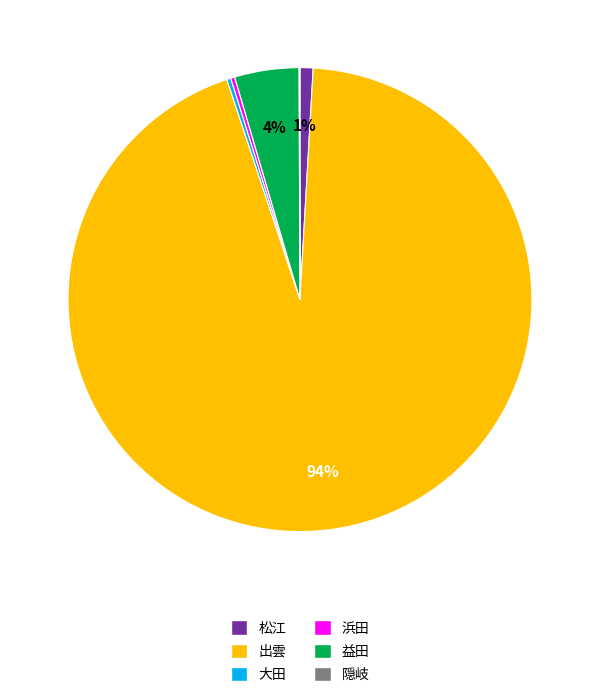

Does 大田 account for over 50% of the chart?

No